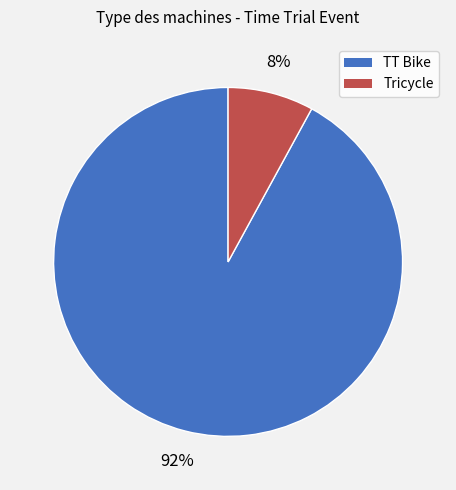

Rank the categories by value from highest to lowest.

TT Bike, Tricycle